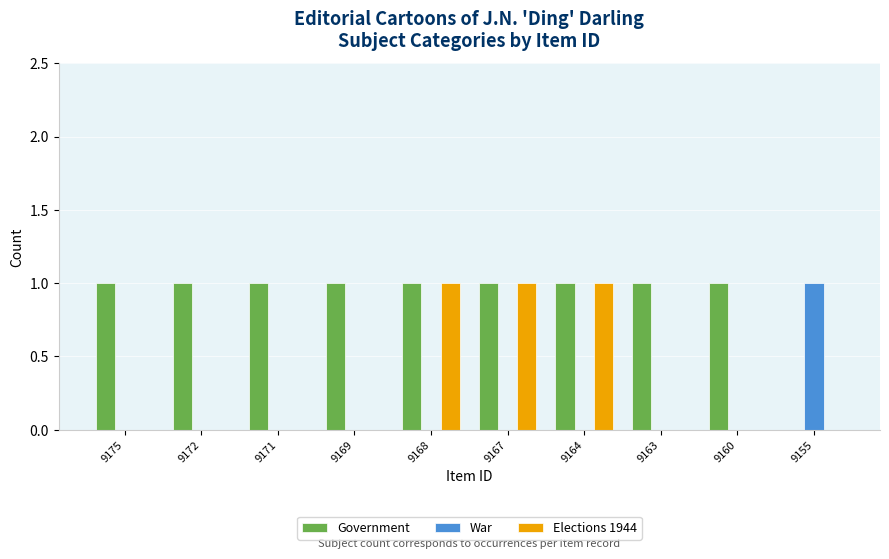

Which series has the largest total across all categories?

Government